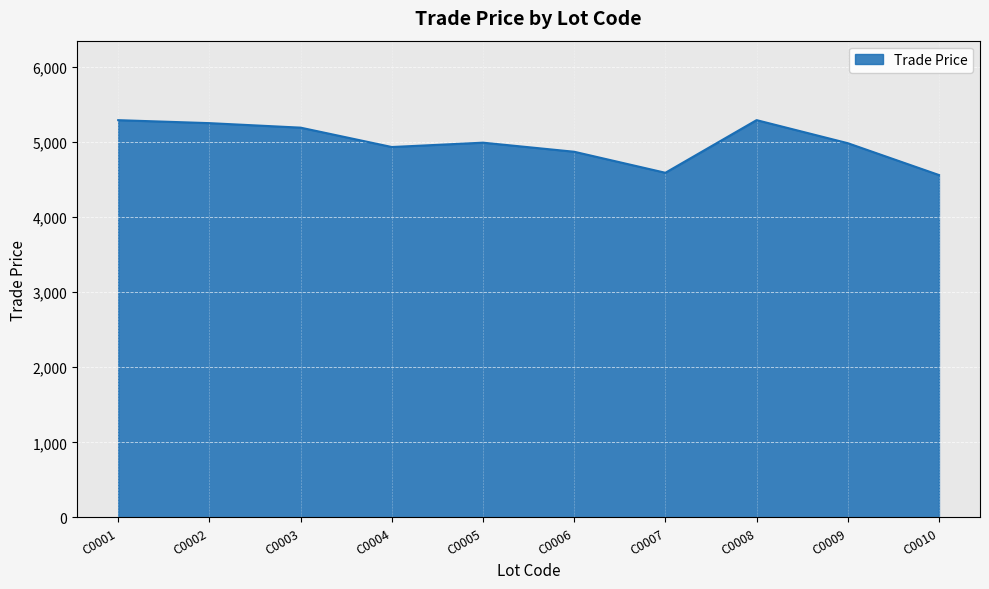

The chart shows a value of 6515.7 at C0010. True or false?

False